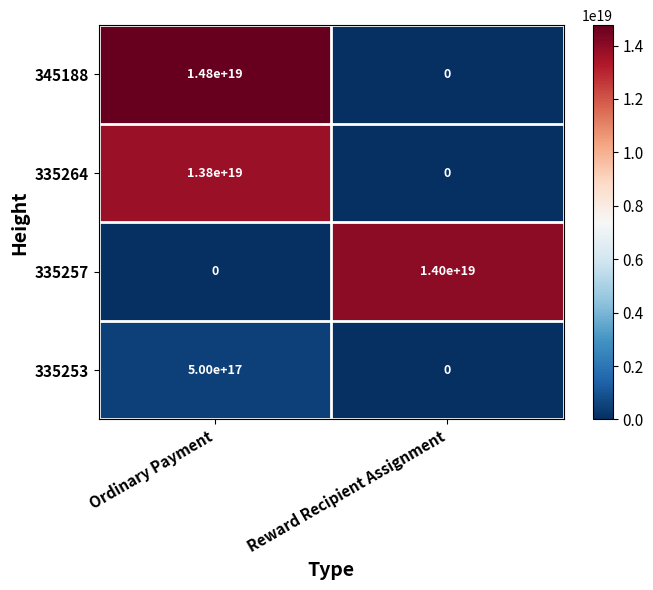

At which label is 335257 closest to 7000000000000000000?

Ordinary Payment